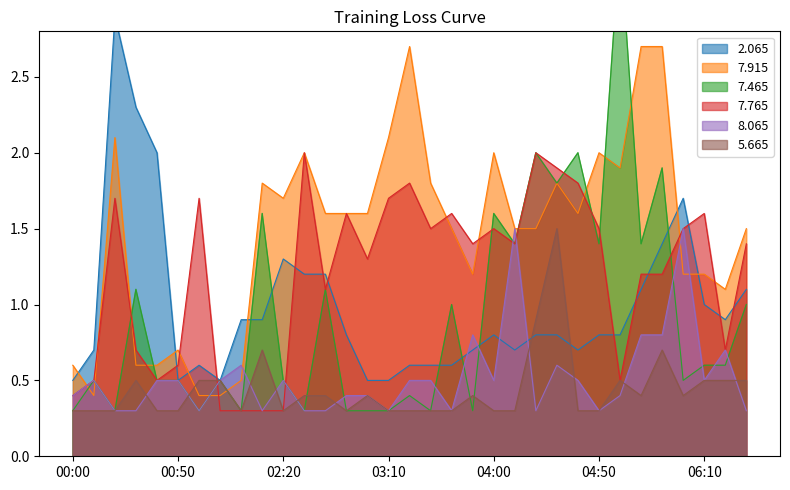

Reading left to right, transcribe all the data shown in this chart.

2.065: 0.5	0.7	2.9	2.3	2.0	0.5	0.6	0.5	0.9	0.9	1.3	1.2	1.2	0.8	0.5	0.5	0.6	0.6	0.6	0.7	0.8	0.7	0.8	0.8	0.7	0.8	0.8	1.1	1.4	1.7	1.0	0.9	1.1
7.915: 0.6	0.4	2.1	0.6	0.6	0.7	0.4	0.4	0.5	1.8	1.7	2.0	1.6	1.6	1.6	2.1	2.7	1.8	1.5	1.2	2.0	1.5	1.5	1.8	1.6	2.0	1.9	2.7	2.7	1.2	1.2	1.1	1.5
7.465: 0.3	0.5	0.3	1.1	0.5	0.5	0.3	0.5	0.3	1.6	0.5	0.3	1.1	0.3	0.3	0.3	0.4	0.3	1.0	0.3	1.6	1.4	2.0	1.8	2.0	1.4	3.4	1.4	1.9	0.5	0.6	0.6	1.0
7.765: 0.4	0.5	1.7	0.7	0.5	0.6	1.7	0.3	0.3	0.3	0.3	2.0	1.1	1.6	1.3	1.7	1.8	1.5	1.6	1.4	1.5	1.4	2.0	1.9	1.8	1.5	0.5	1.2	1.2	1.5	1.6	0.7	1.4
8.065: 0.4	0.5	0.3	0.3	0.5	0.5	0.3	0.5	0.6	0.3	0.5	0.3	0.3	0.4	0.4	0.3	0.5	0.5	0.3	0.8	0.5	1.5	0.3	0.6	0.5	0.3	0.4	0.8	0.8	1.5	0.5	0.7	0.3
5.665: 0.3	0.3	0.3	0.5	0.3	0.3	0.5	0.5	0.3	0.7	0.3	0.4	0.4	0.3	0.4	0.3	0.3	0.3	0.3	0.4	0.3	0.3	0.9	1.5	0.3	0.3	0.5	0.4	0.7	0.4	0.5	0.5	0.5